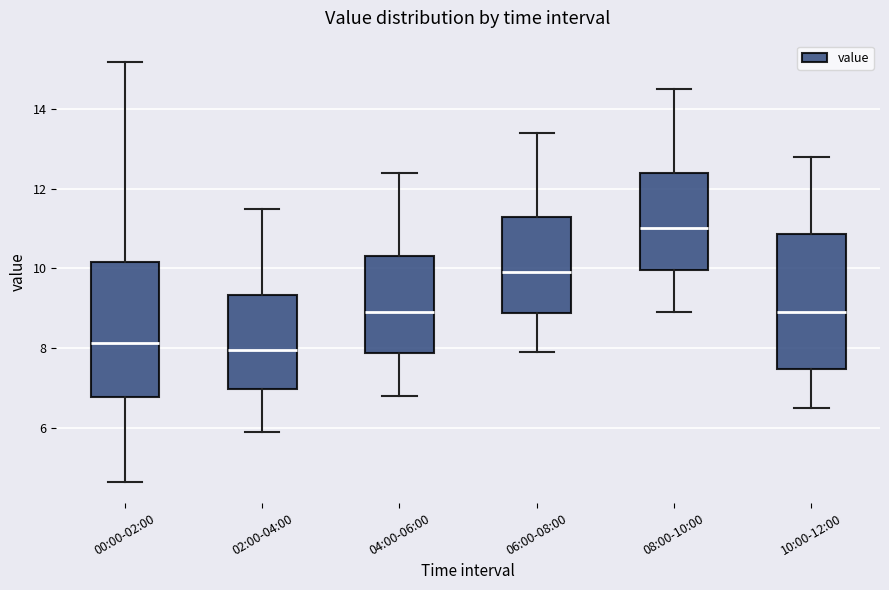

Reading left to right, read every box against the y-axis: the position of its median line, the range the box covers, and the ends of its whiskers. The values are not printed on the chart, so give them approximately, as read against the axis.

00:00-02:00: median 8.2, box 6.8 to 10.2, whiskers 4.6 to 15.2
02:00-04:00: median 8.0, box 7.0 to 9.4, whiskers 6.0 to 11.6
04:00-06:00: median 9.0, box 7.8 to 10.4, whiskers 6.8 to 12.4
06:00-08:00: median 10.0, box 8.8 to 11.4, whiskers 8.0 to 13.4
08:00-10:00: median 11.0, box 10.0 to 12.4, whiskers 9.0 to 14.6
10:00-12:00: median 9.0, box 7.4 to 10.8, whiskers 6.6 to 12.8